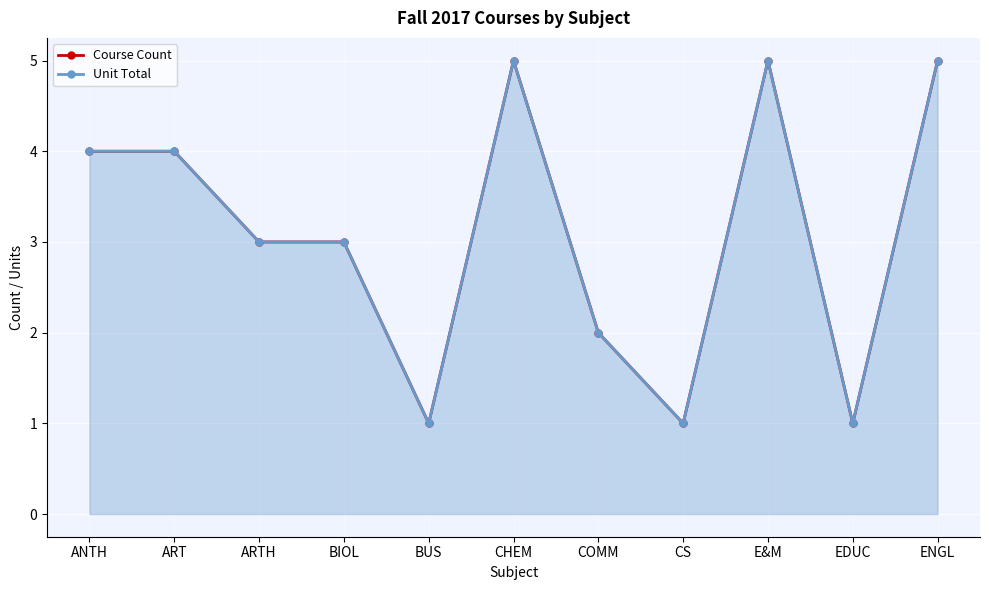

What value does the Course Count series have at ENGL?

5